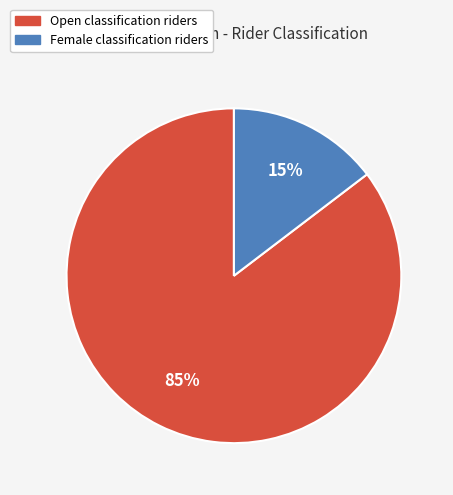

How many slices are in this pie chart?

2